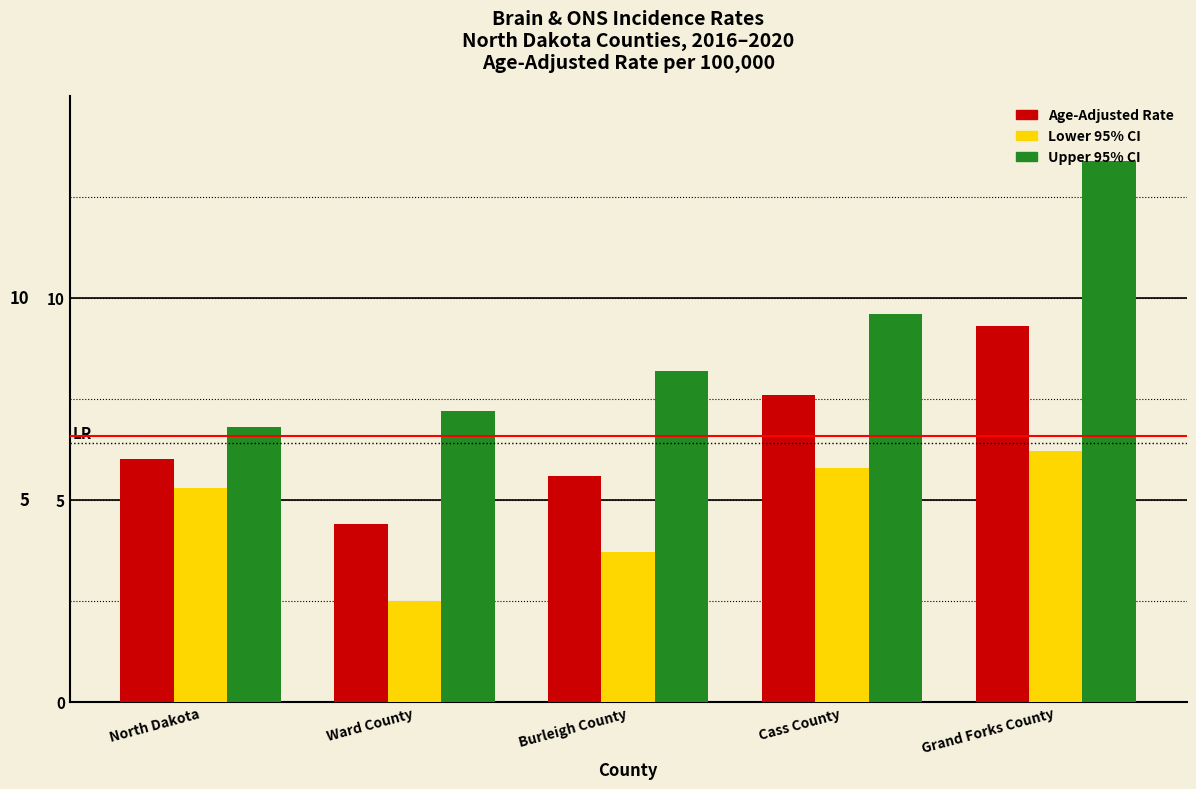

Where is Lower 95% CI nearest to the value 4?

Burleigh County